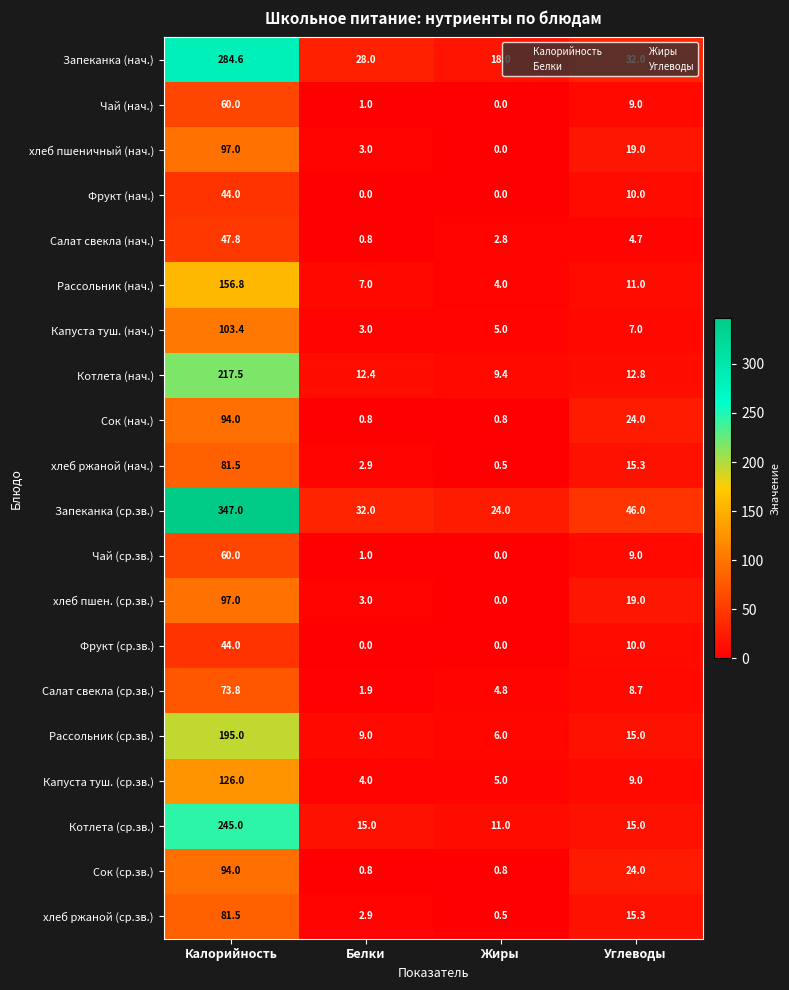

What is the difference between the maximum and second lowest values in the Салат свекла (ср.зв.) series?

69.0